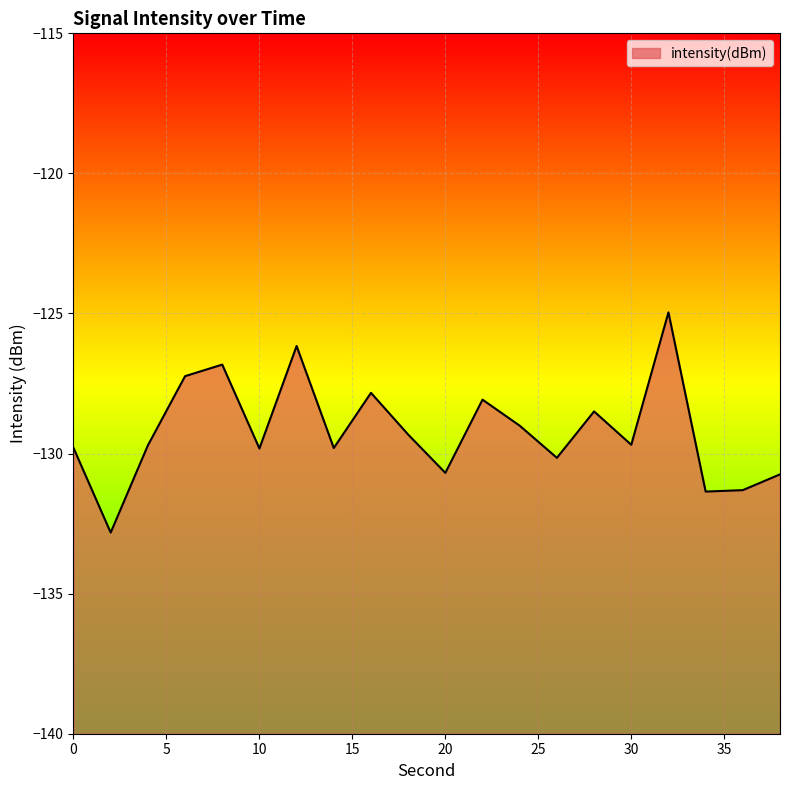

What value does the data have at 14?

-129.8